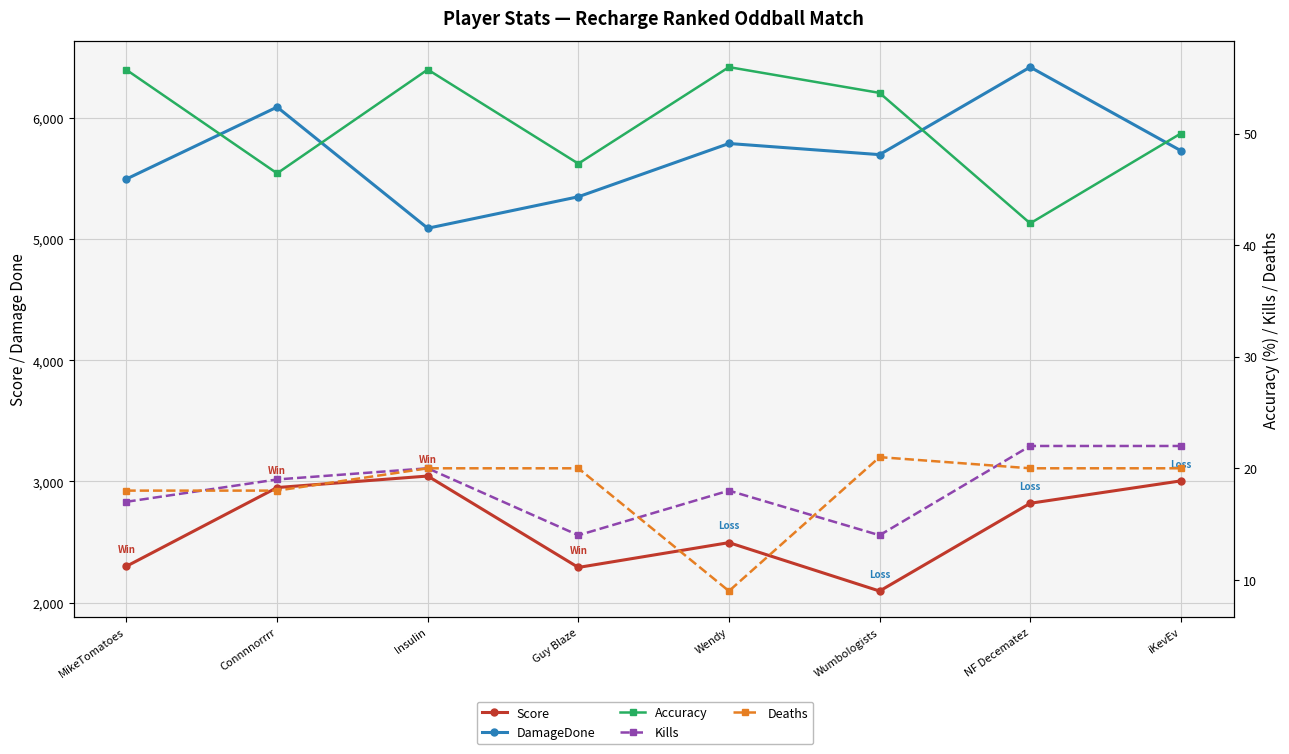

What is the difference between the maximum and minimum values in the Score series?

950.0